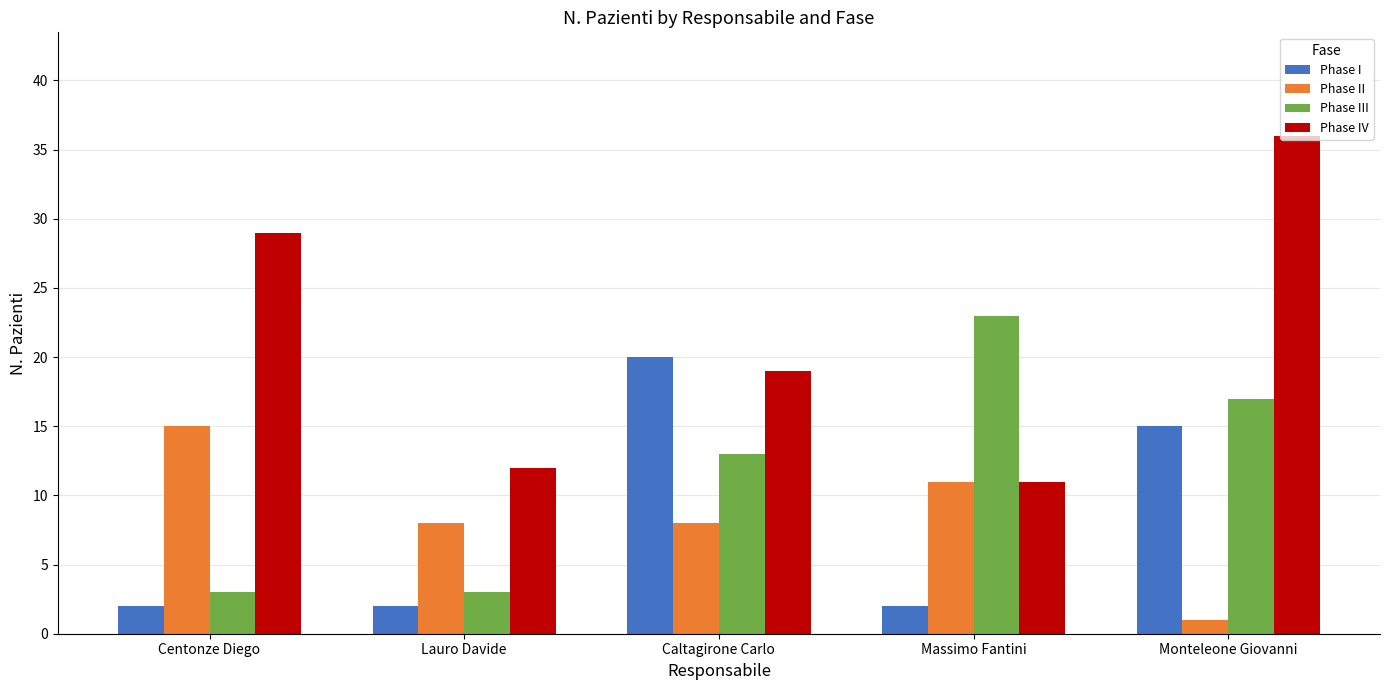

Count the number of categories in the chart.

5